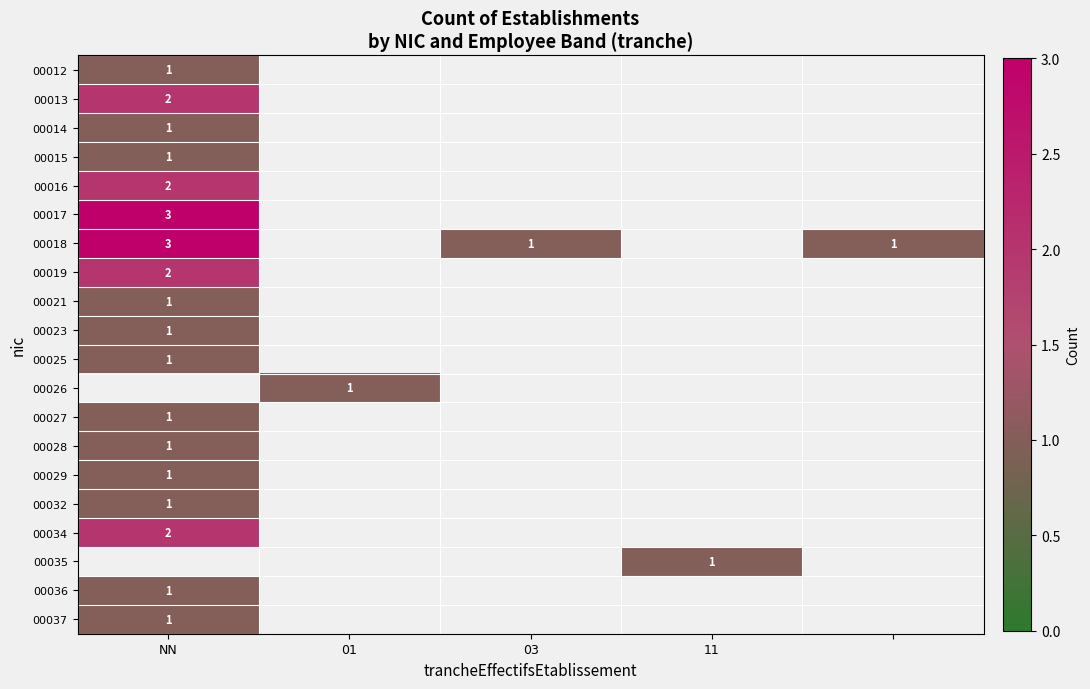

What is the minimum value shown in the chart?

1.0